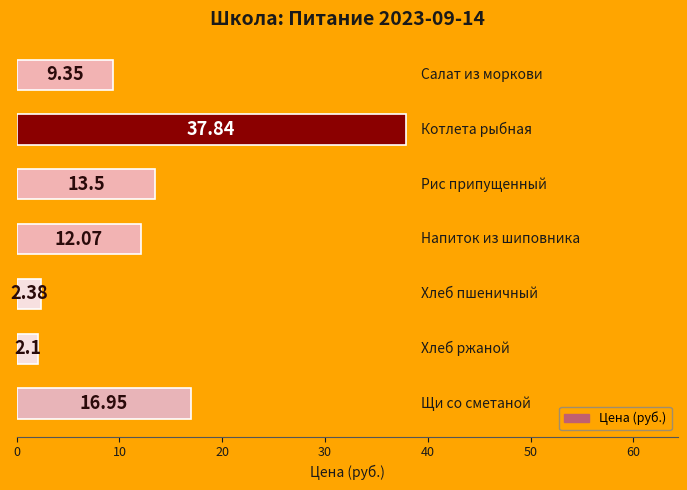

What is the sum of all values?

94.2